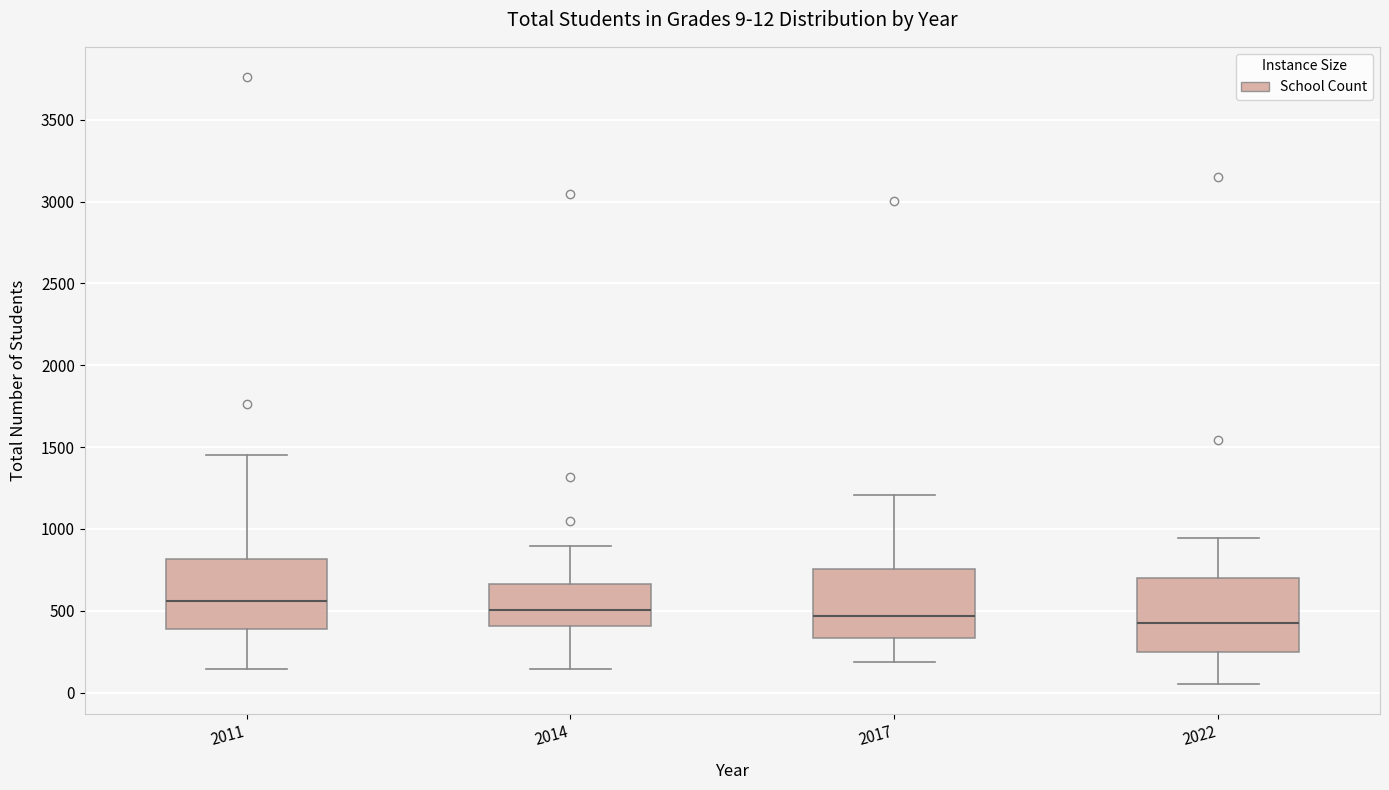

Which box's median line is the highest?

2011